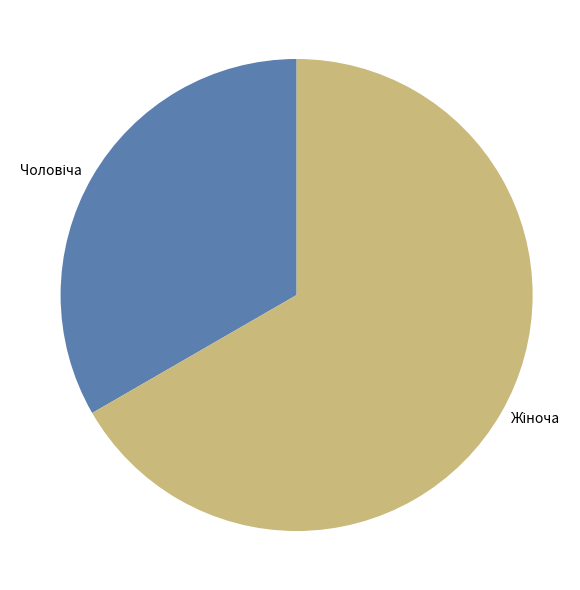

Is there any slice that represents more than half of the pie?

Yes